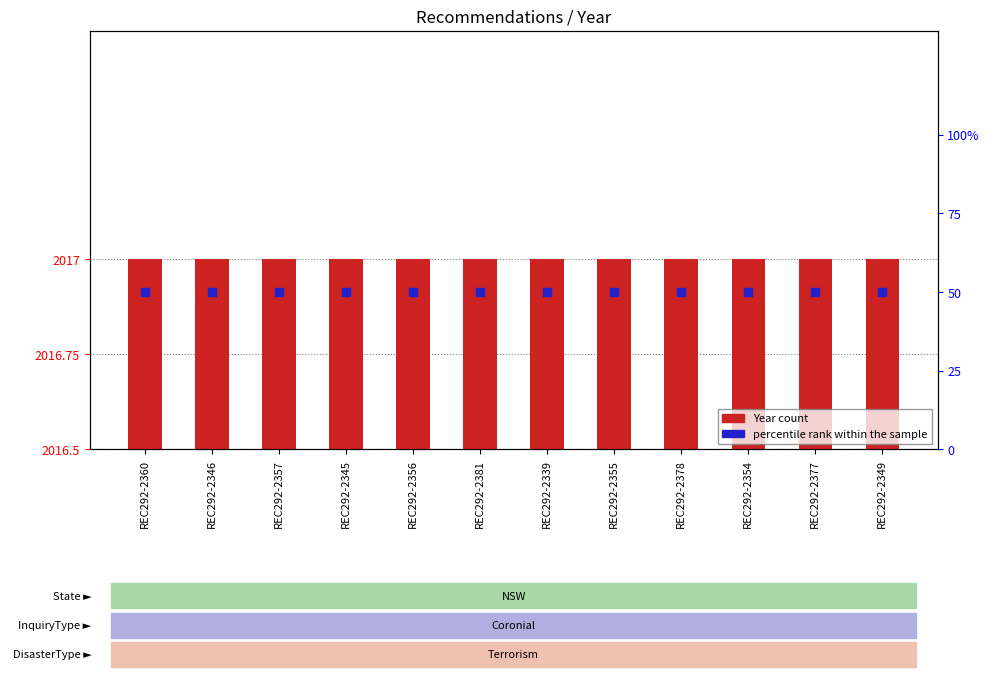

At which category is the sum across all series the highest?

REC292-2360